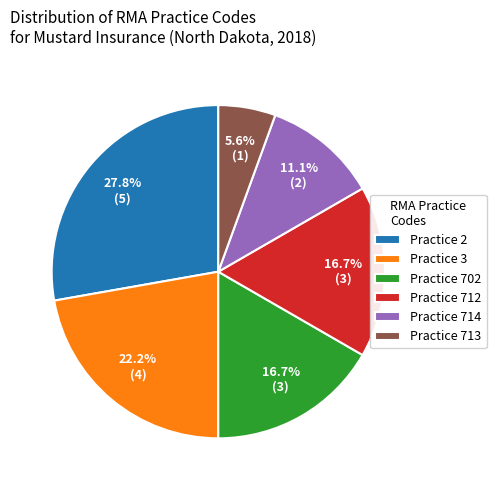

Is the sum of Practice 712 and Practice 2 greater than half?

No